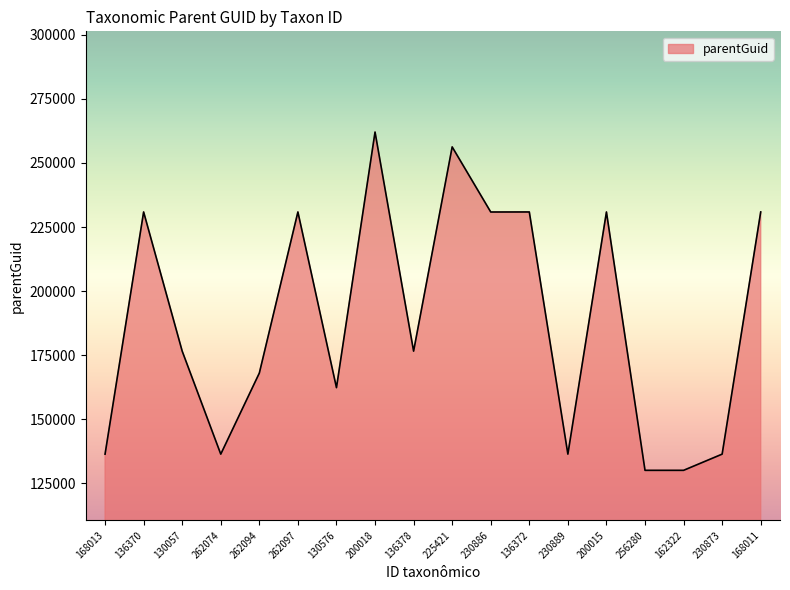

At which label does the data first exceed 176574?

136370